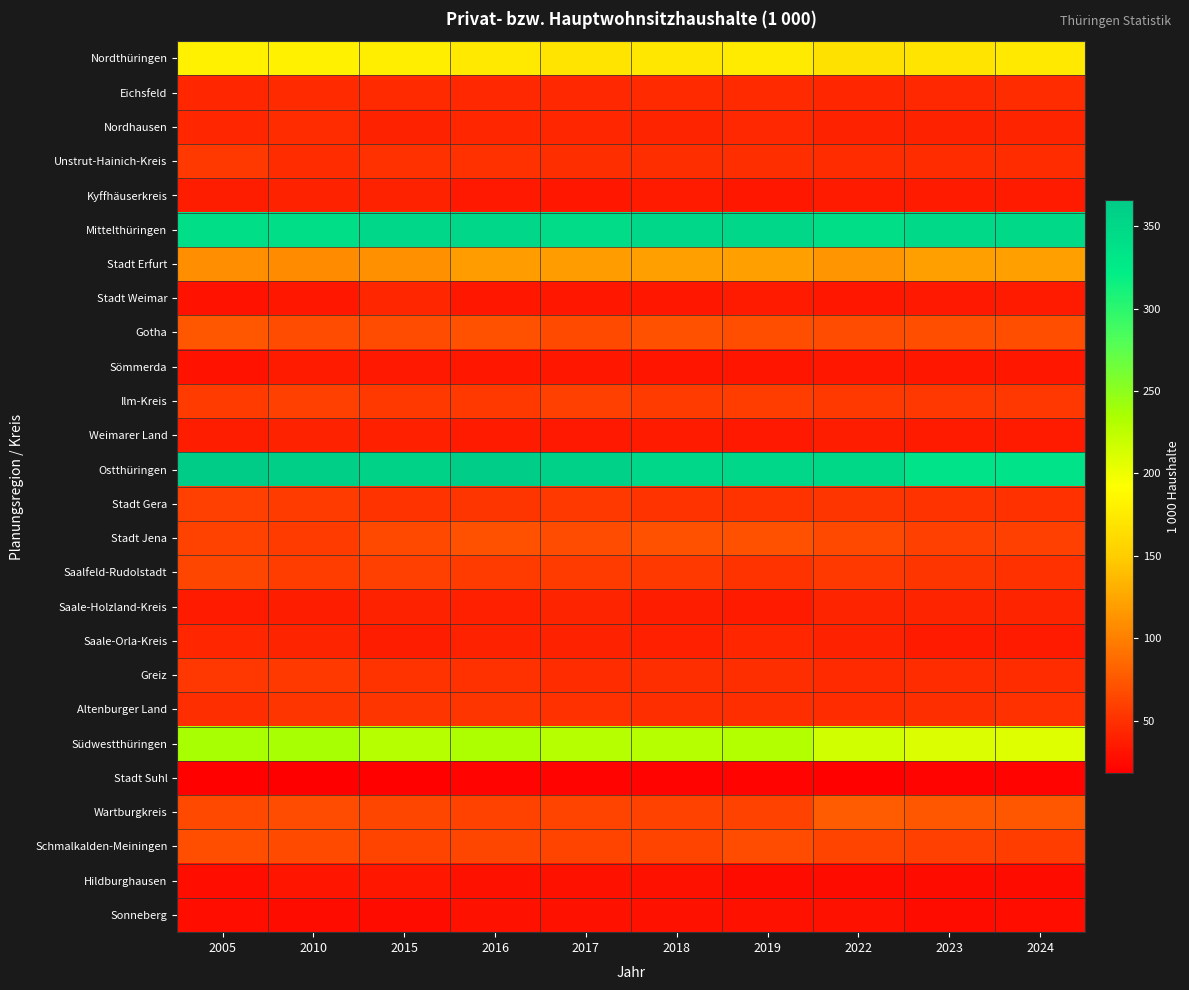

Which series has the largest total across all categories?

Ostthüringen